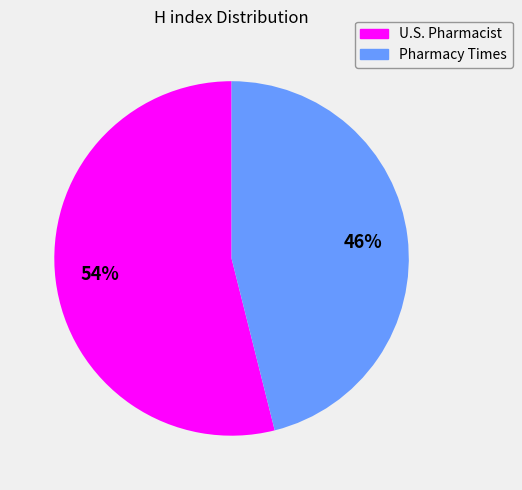

How many segments does this pie chart have?

2